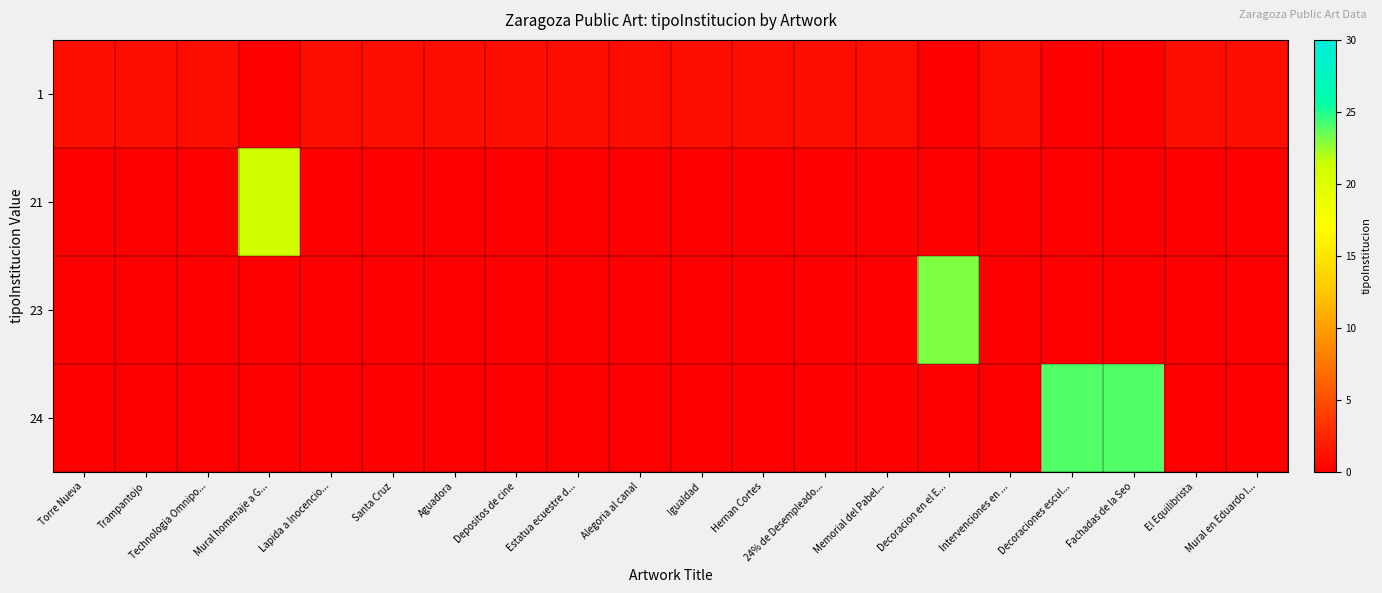

Which series has the largest range (max minus min)?

24